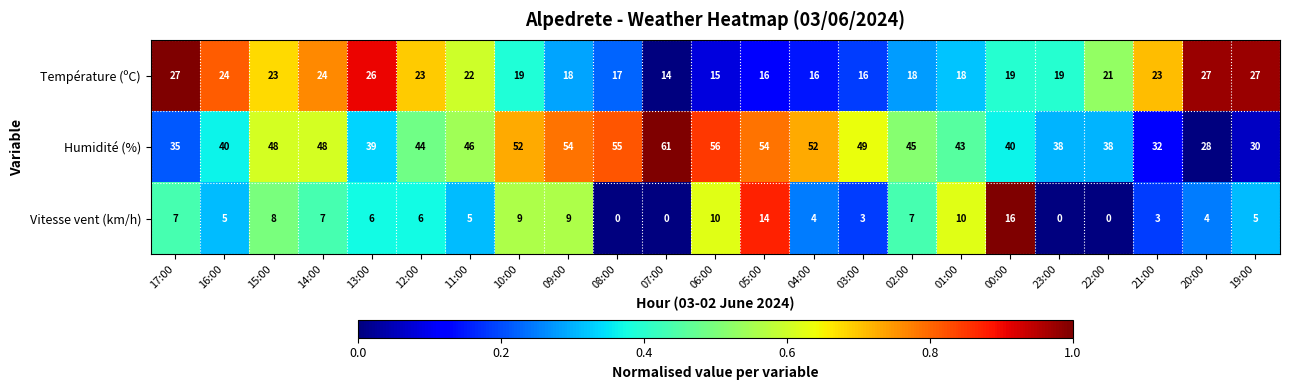

True or false: Vitesse vent (km/h) has a value of 11 at 14:00.

False